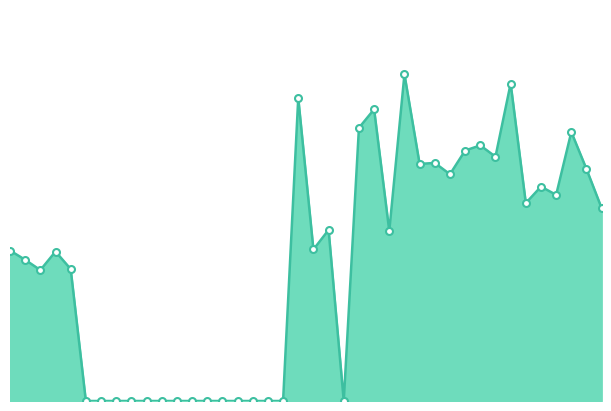

How many lines are shown in the chart?

1